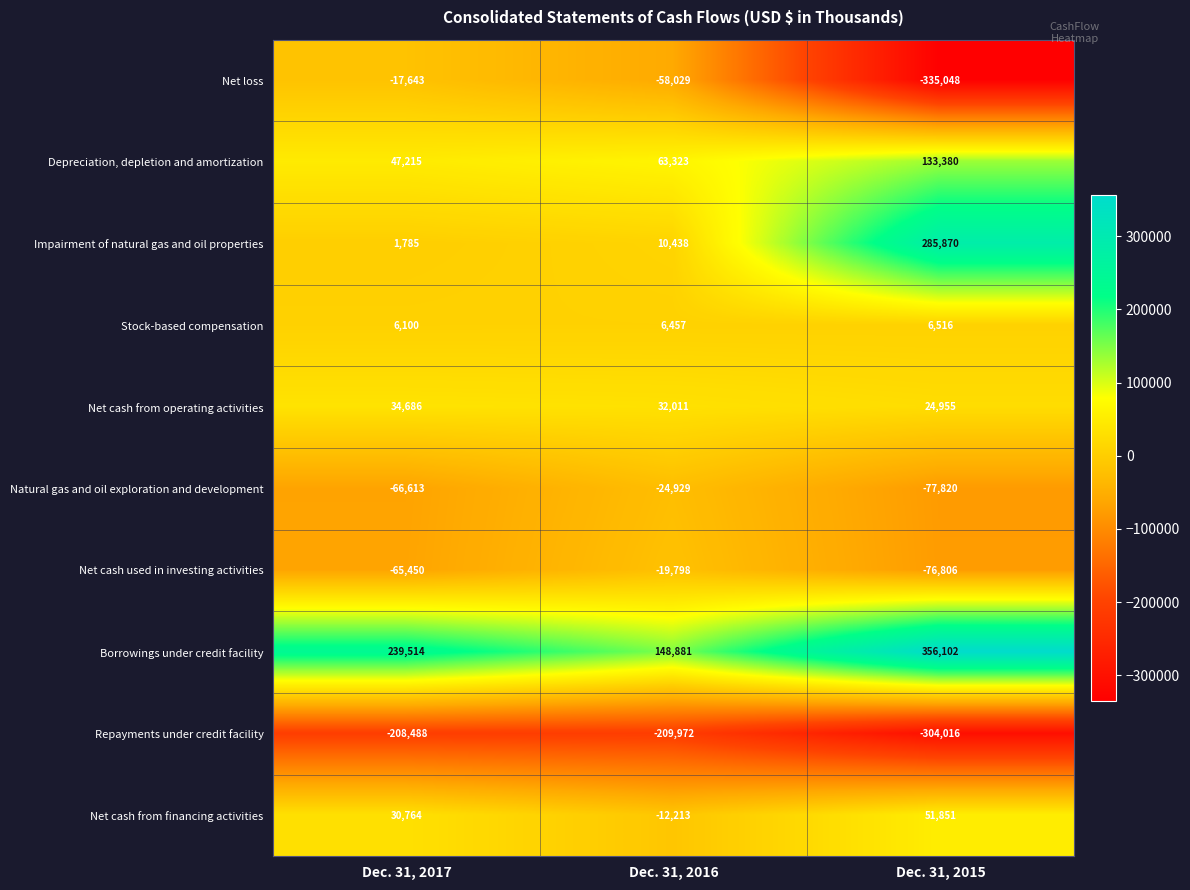

What is the total value across all series at Dec. 31, 2015?

64984